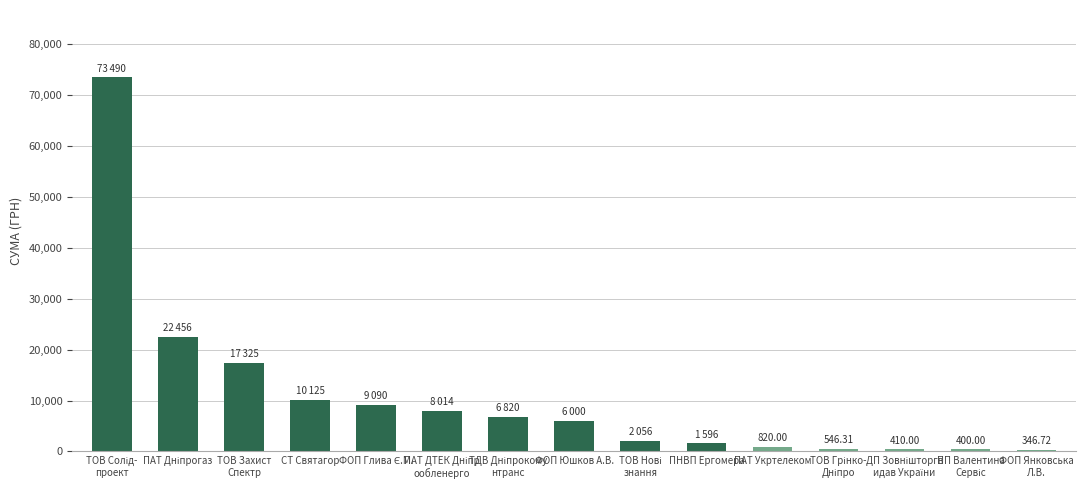

What is the difference between the maximum and minimum values?

73143.3